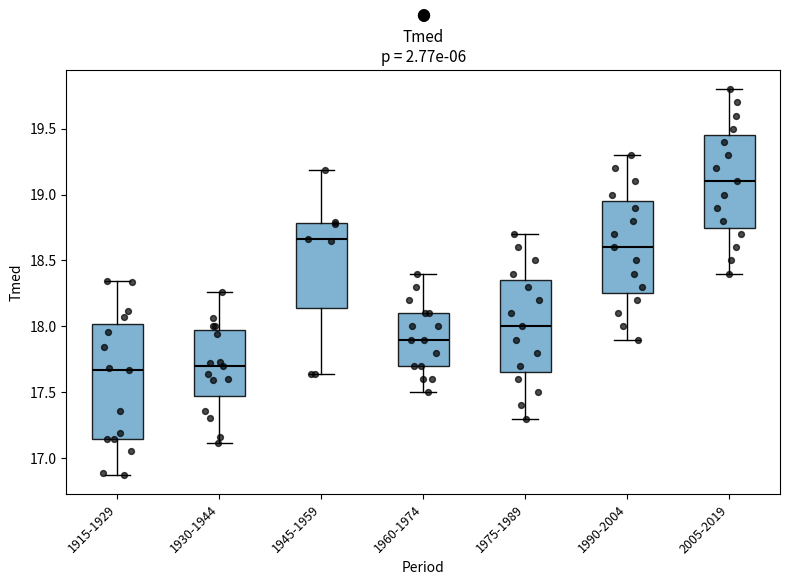

Which box's median line is the highest?

2005-2019